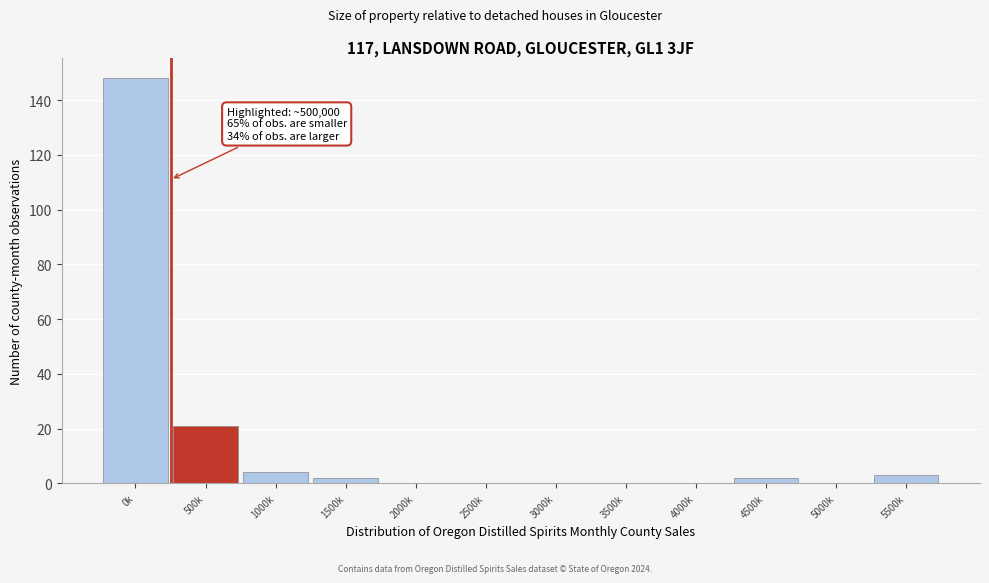

Reading left to right, transcribe all the data shown in this chart.

0k=148	500k=21	1000k=4	1500k=2	2000k=0	2500k=0	3000k=0	3500k=0	4000k=0	4500k=2	5000k=0	5500k=3